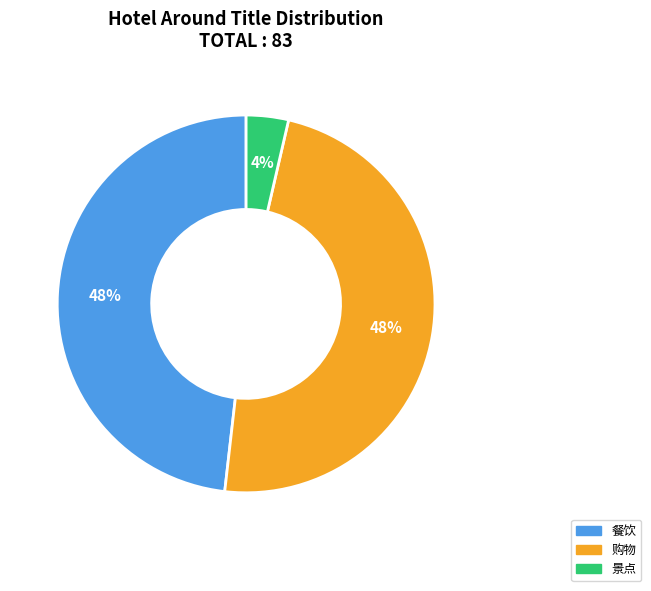

Between 购物 and 景点, which is larger?

购物